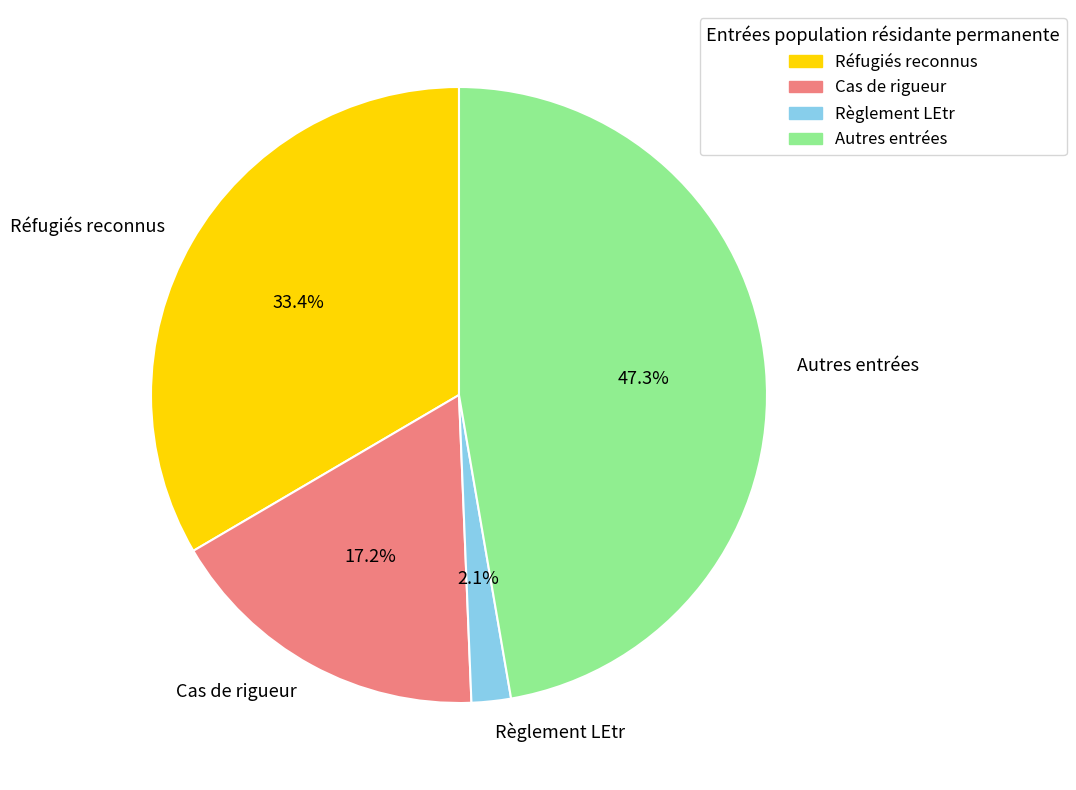

Which has a higher value, Autres entrées or Réfugiés reconnus?

Autres entrées